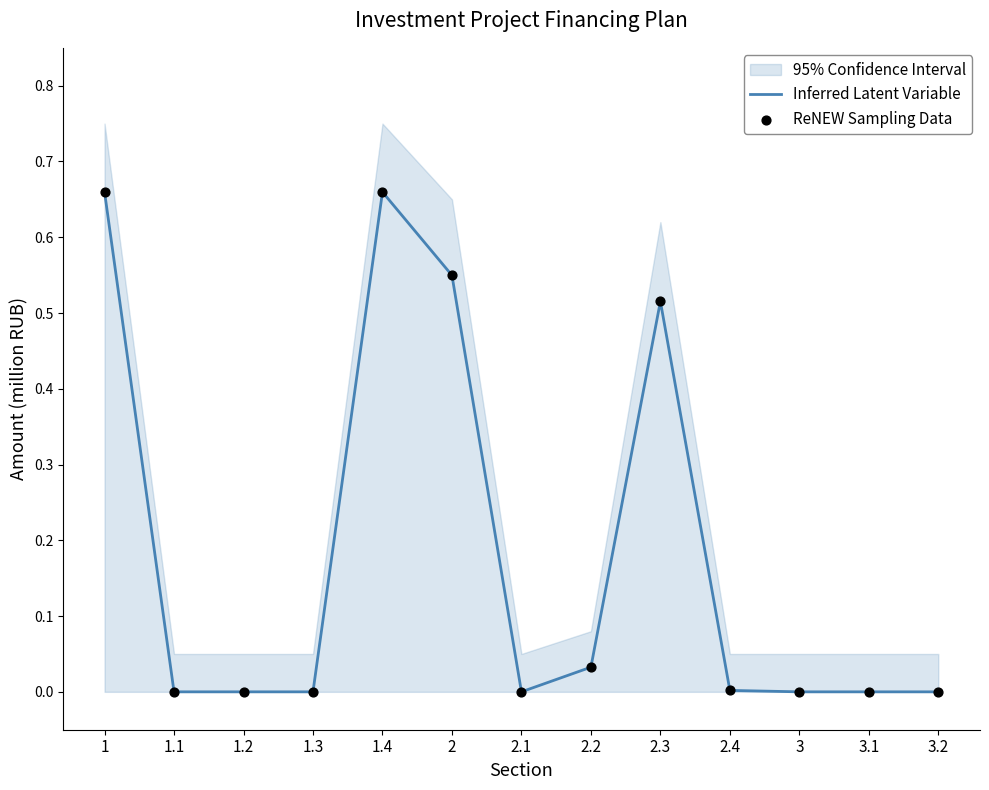

Is the value of Inferred Latent Variable at 2.4 greater than the value of ReNEW Sampling Data at 1.4?

No